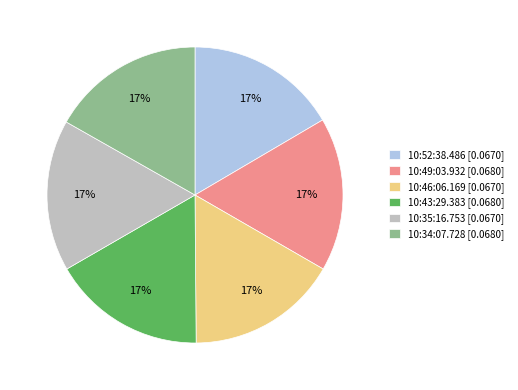

What percentage is the 10:35:16.753 slice, to the nearest percent?

17%